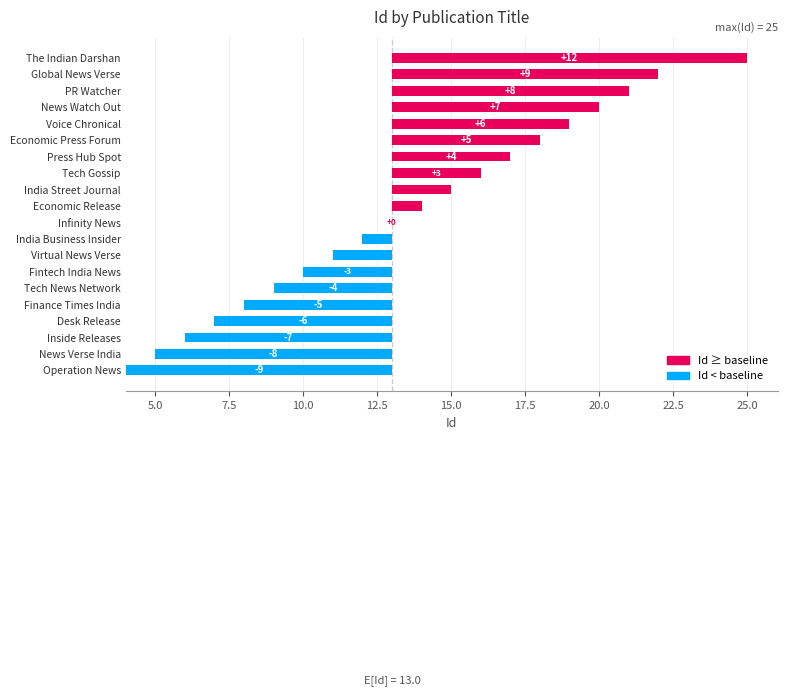

Which category has the highest value across all series?

The Indian Darshan